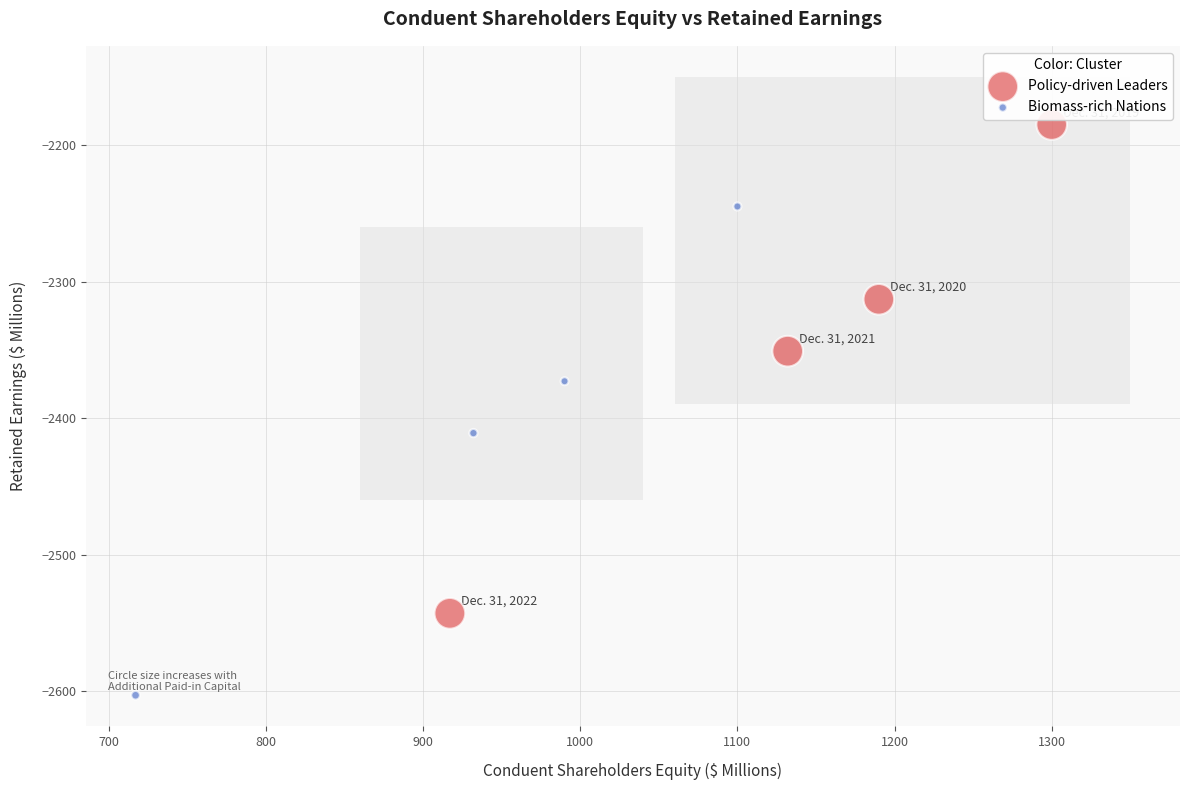

Which series contains the lowest Y value?

Biomass-rich Nations